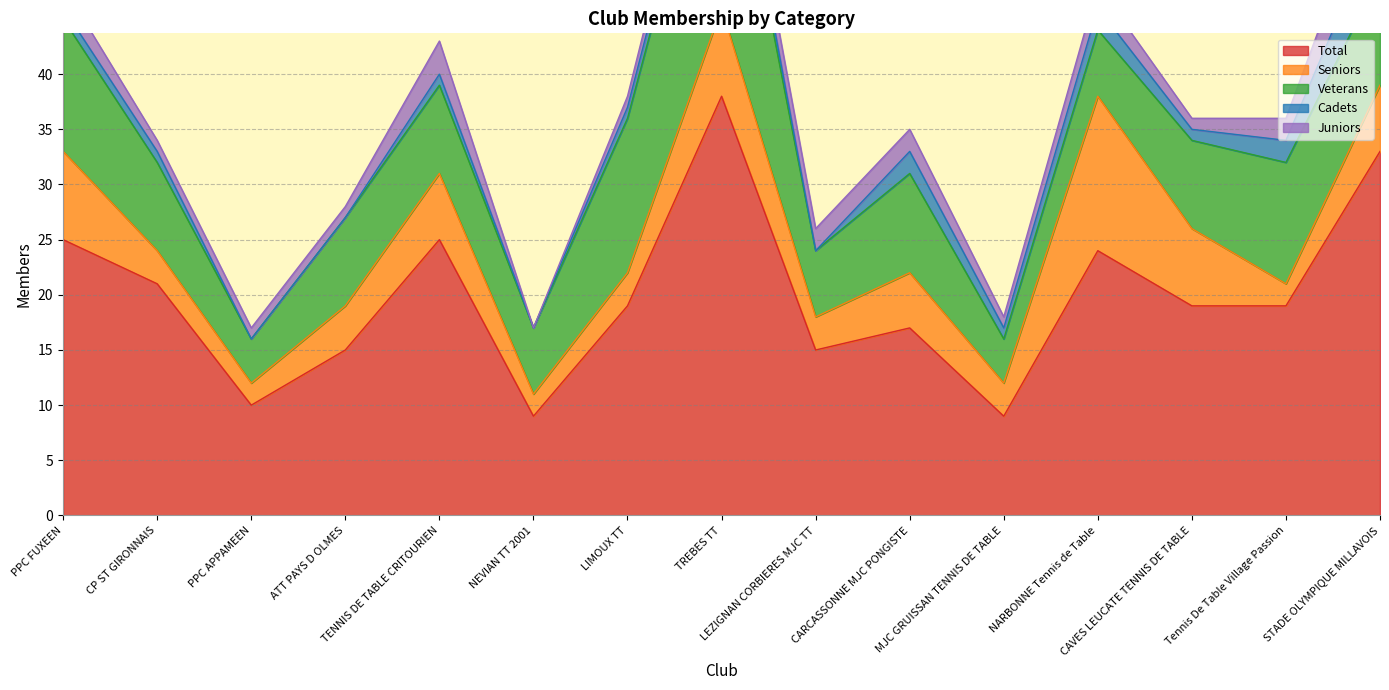

Is it true that Total equals 19 at CAVES LEUCATE TENNIS DE TABLE?

True